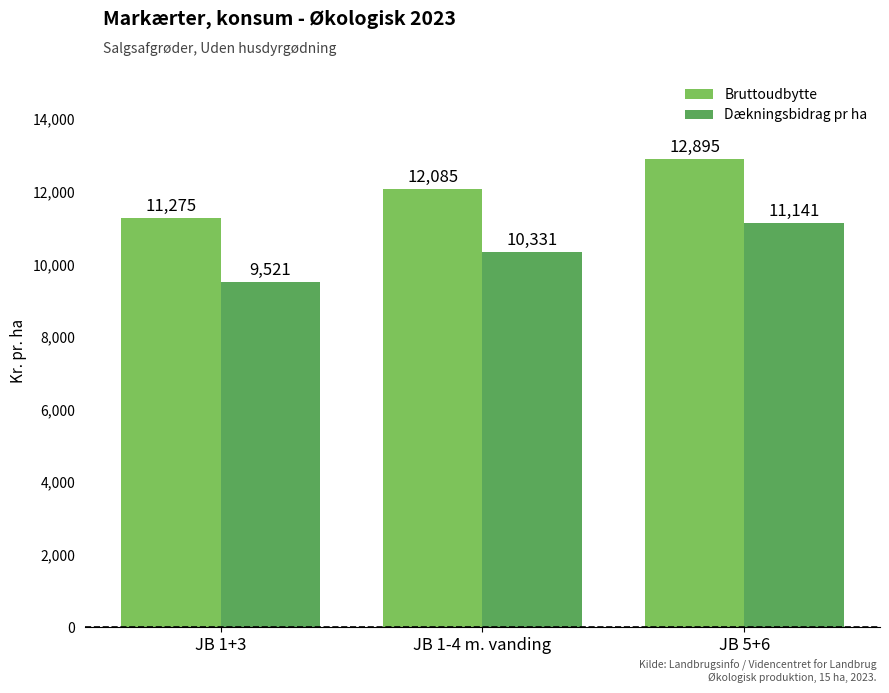

What is the difference between the Bruttoudbytte values at JB 5+6 and JB 1-4 m. vanding?

810.0